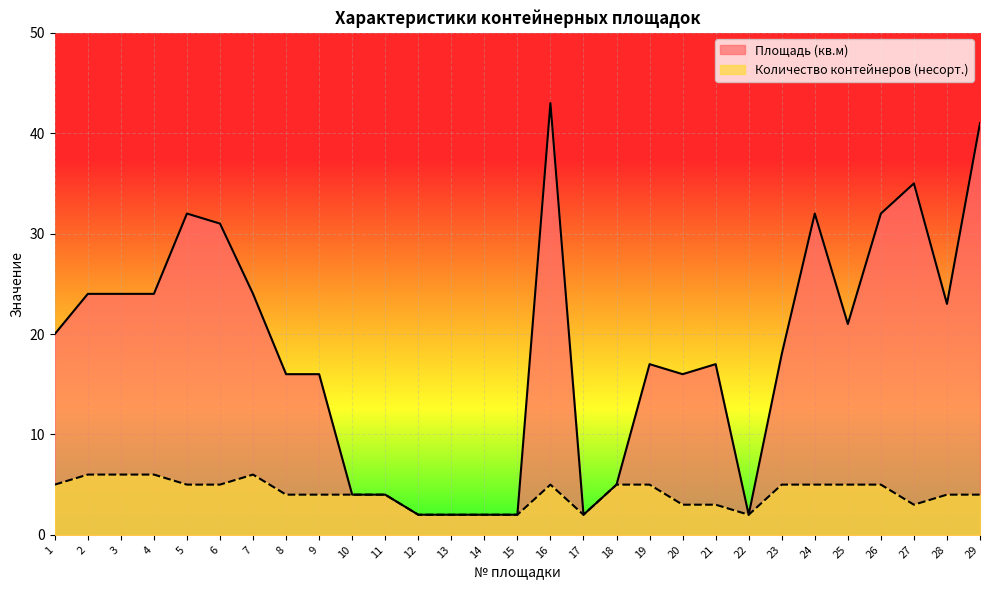

Which series changed the most between 17 and 19?

Площадь (кв.м)